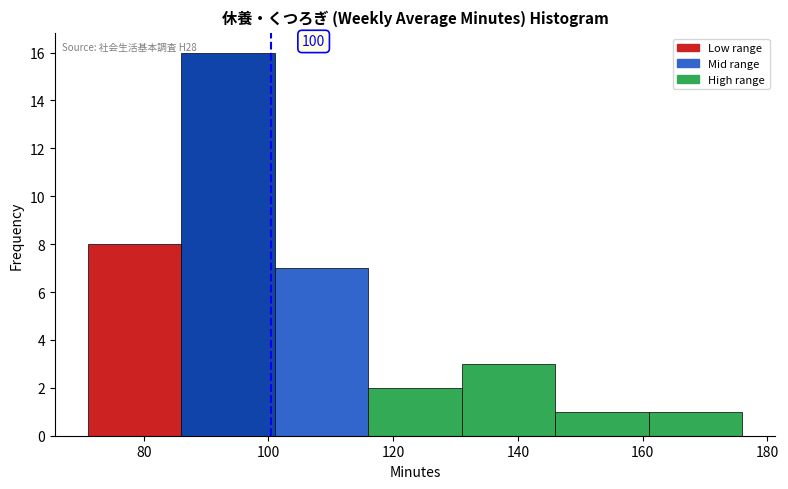

Which range on the x-axis has the tallest bar?

86 to 101